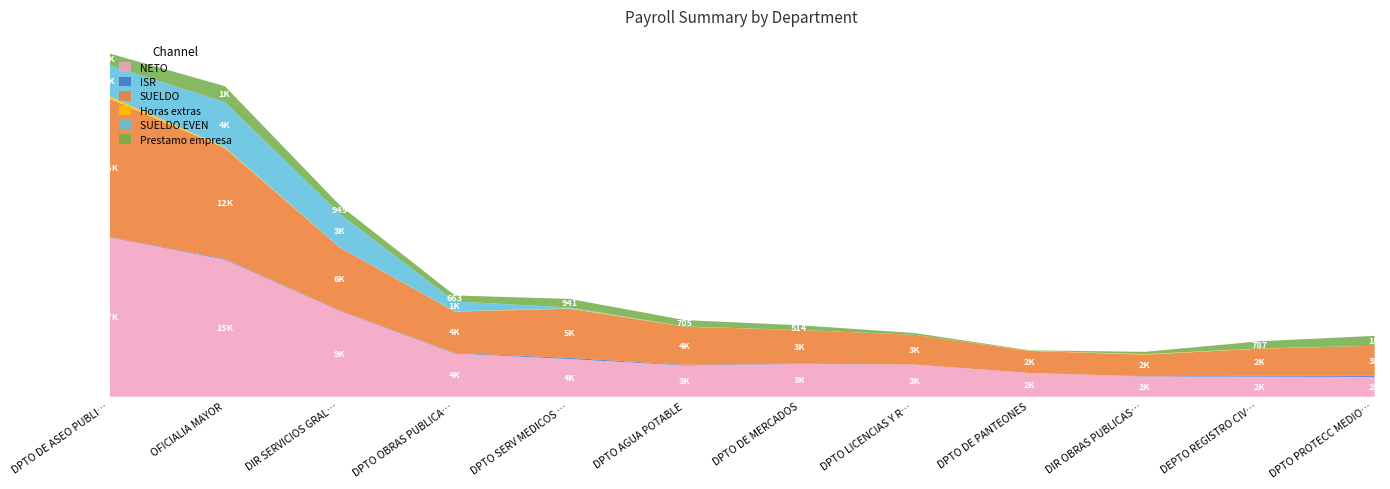

Which series has the largest total across all categories?

NETO